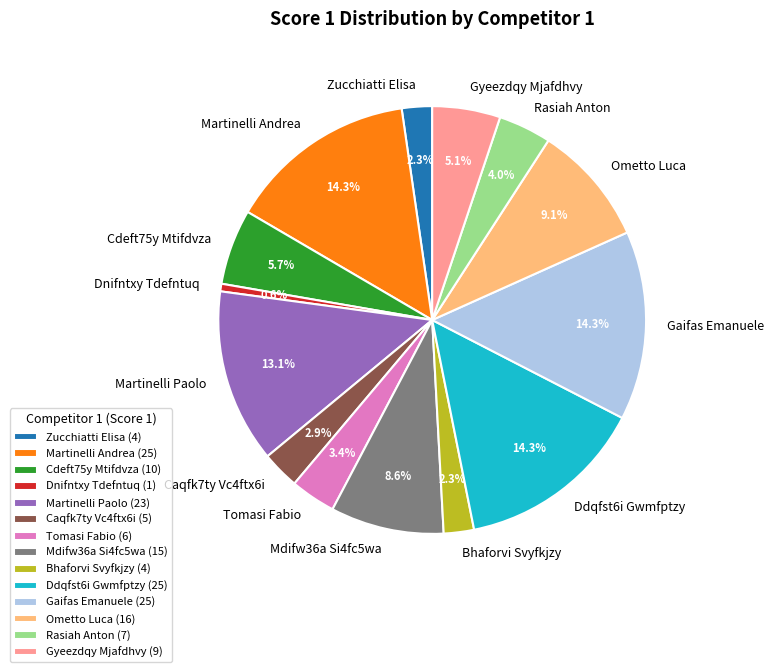

Is it true that Dnifntxy Tdefntuq is 11% of the pie?

False